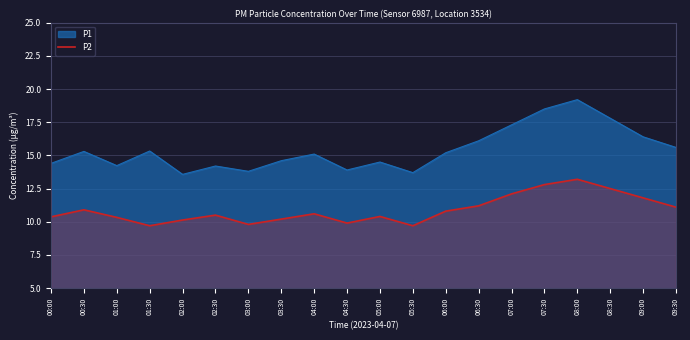

At which label does the data first exceed 10?

00:00